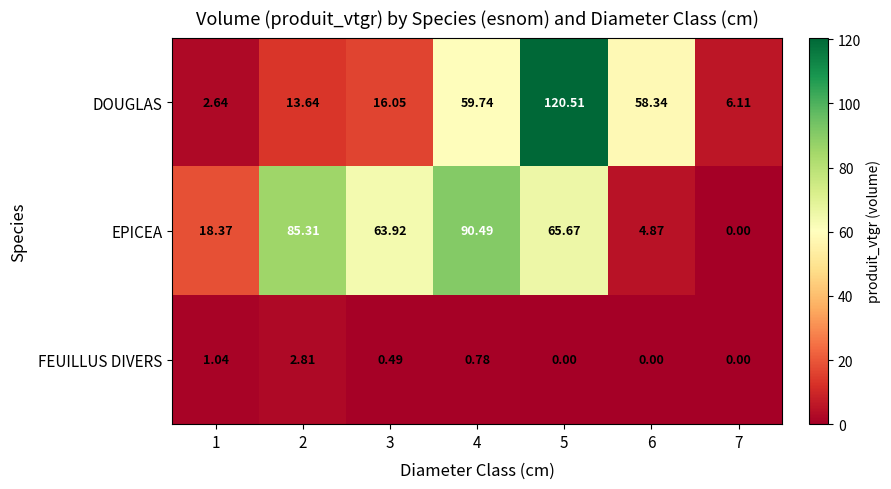

Which category has the highest value across all series?

5